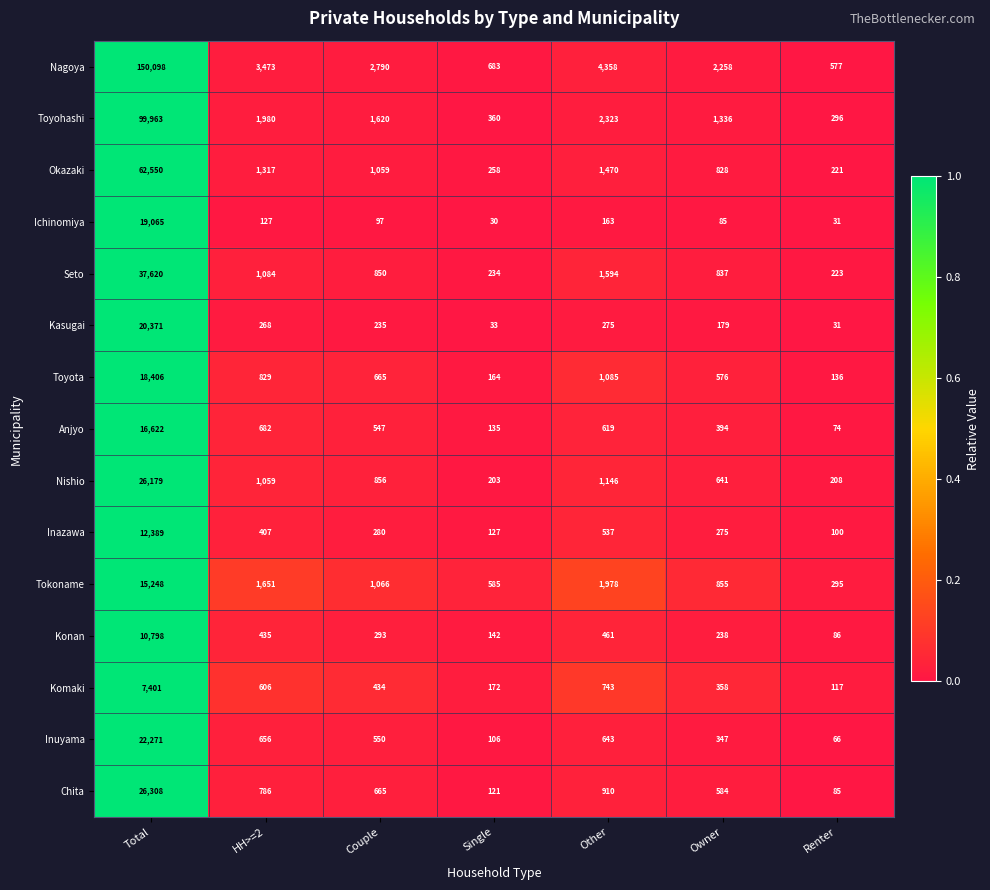

What is the difference between the highest and lowest values at Couple?

2693